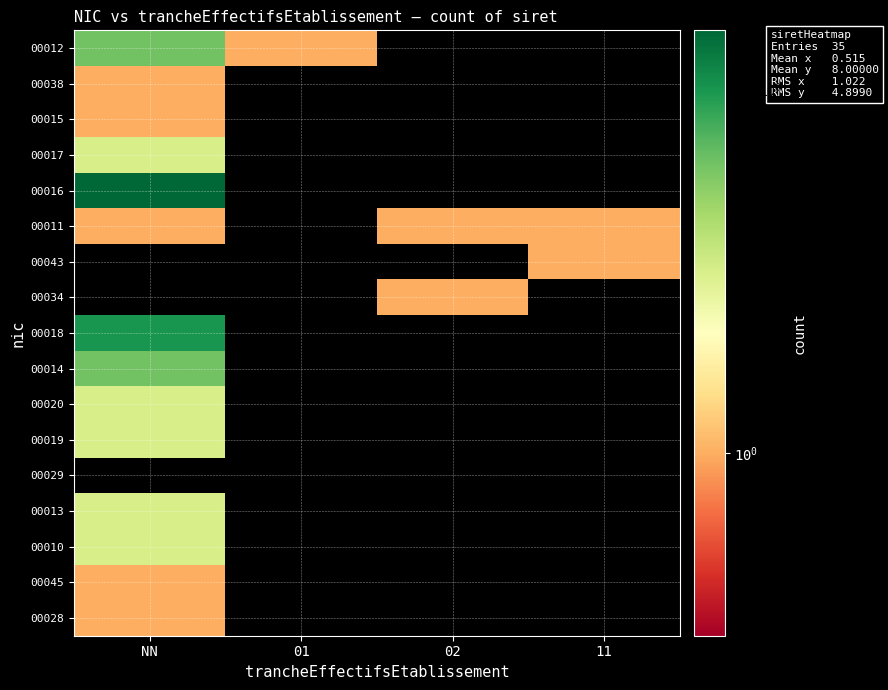

Reading right to left, transcribe all the data shown in this chart.

00012: 11=0	02=0	01=1	NN=3
00038: 11=0	02=0	01=0	NN=1
00015: 11=0	02=0	01=0	NN=1
00017: 11=0	02=0	01=0	NN=2
00016: 11=0	02=0	01=0	NN=5
00011: 11=1	02=1	01=0	NN=1
00043: 11=1	02=0	01=0	NN=0
00034: 11=0	02=1	01=0	NN=0
00018: 11=0	02=0	01=0	NN=4
00014: 11=0	02=0	01=0	NN=3
00020: 11=0	02=0	01=0	NN=2
00019: 11=0	02=0	01=0	NN=2
00029: 11=0	02=0	01=0	NN=0
00013: 11=0	02=0	01=0	NN=2
00010: 11=0	02=0	01=0	NN=2
00045: 11=0	02=0	01=0	NN=1
00028: 11=0	02=0	01=0	NN=1